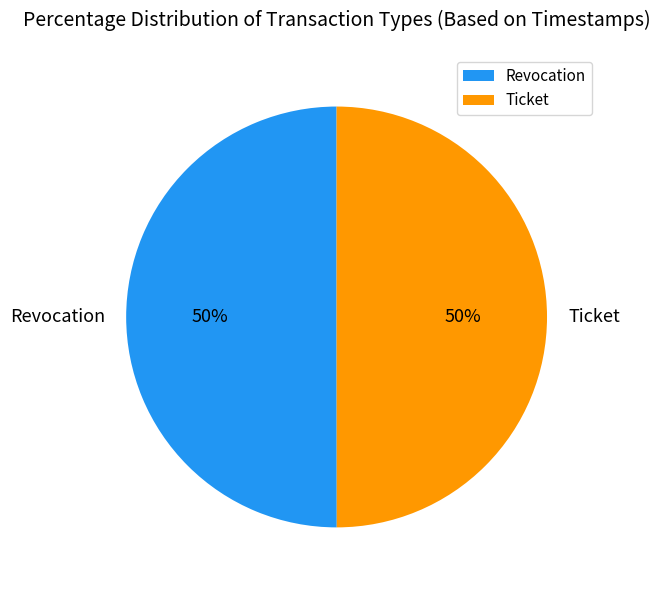

Is the sum of Ticket and Revocation greater than half?

Yes